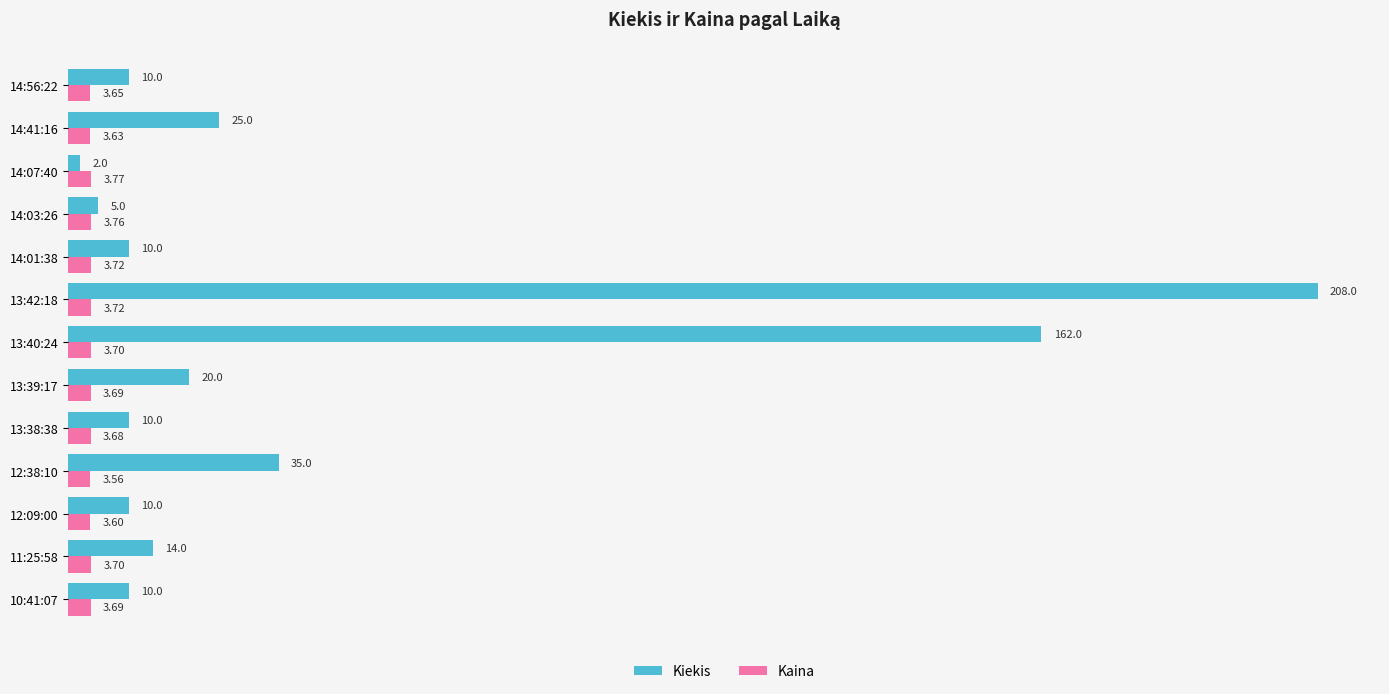

What is the highest value of the Kiekis series?

208.0